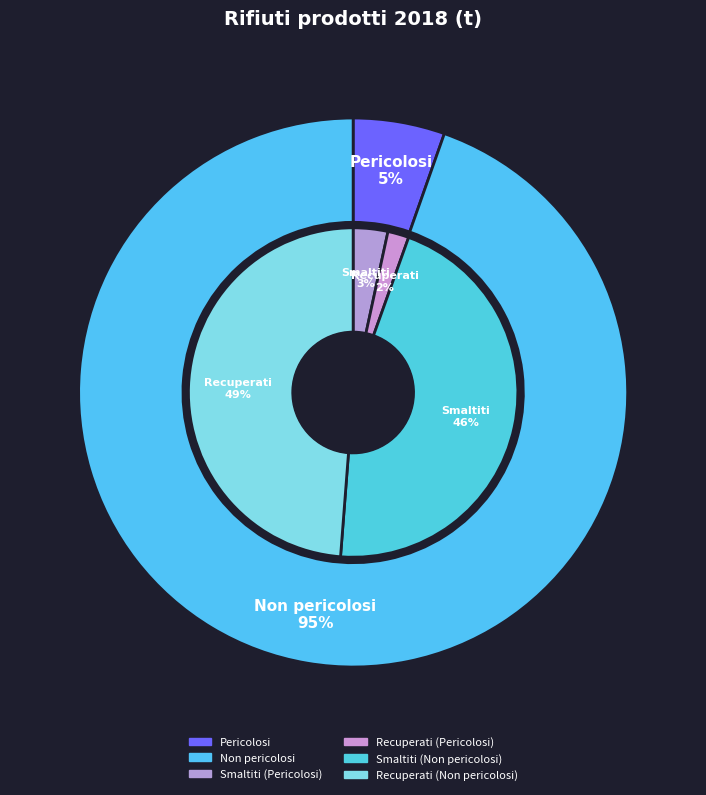

Is it true that Pericolosi is 5% of the pie?

True